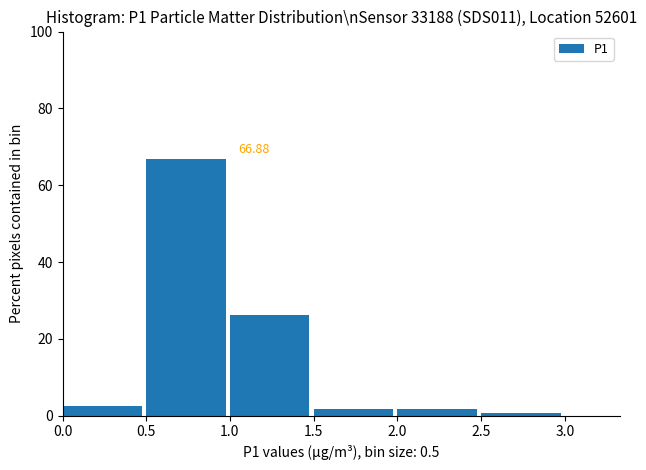

Over which range of the x-axis is the bar tallest?

0.5 to 1.0